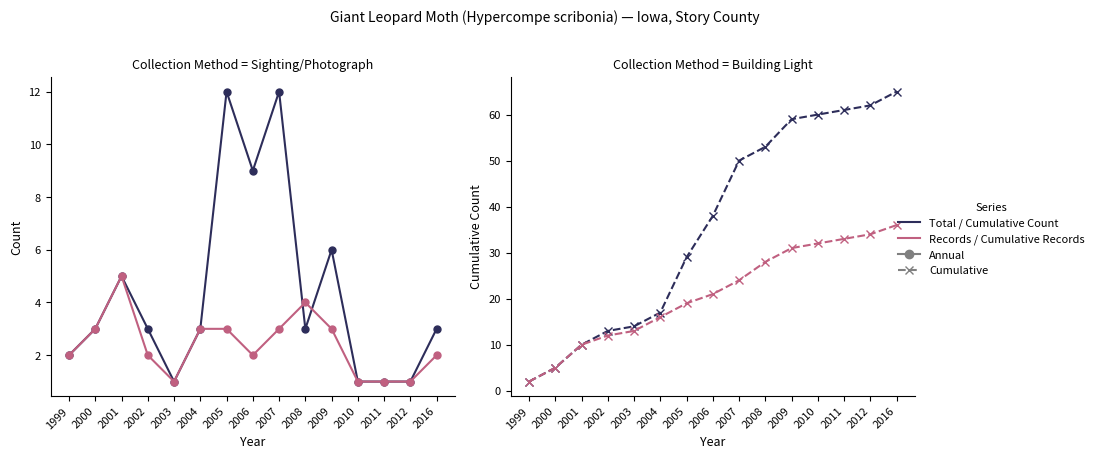

What is the lowest value of the Total Count series?

1